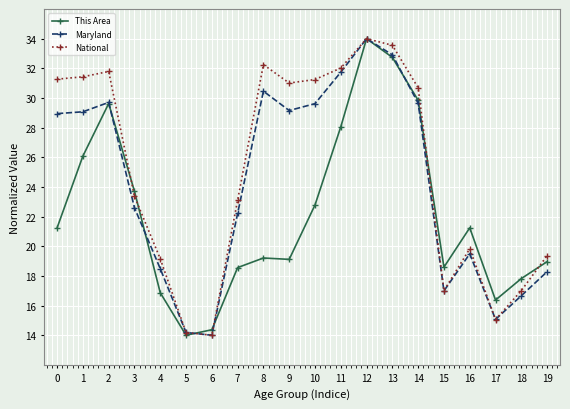

List the series in order of their overall mean, lowest first.

This Area, Maryland, National